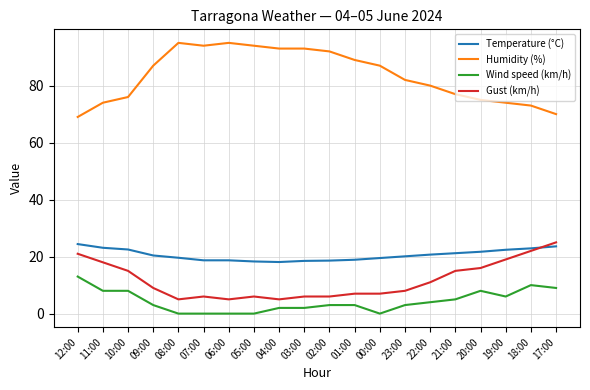

Rank the series at 11:00 from lowest to highest value.

Wind speed (km/h), Gust (km/h), Temperature (°C), Humidity (%)